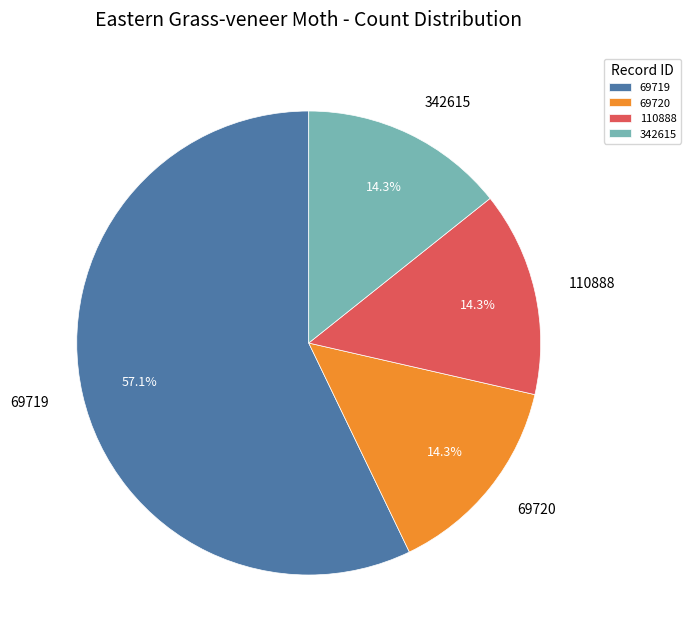

What is the ratio of the value at 110888 to the value at 69720?

1.0